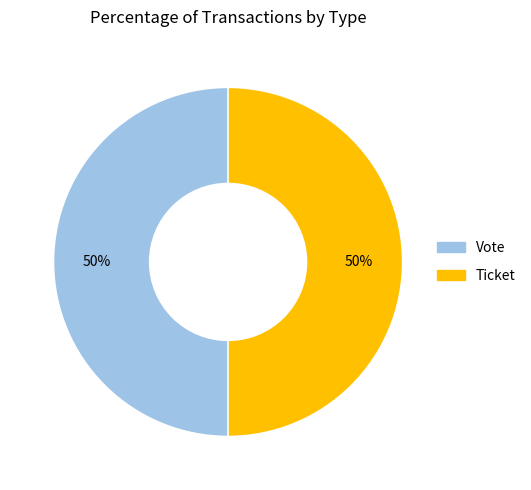

True or false: Vote accounts for 65% of the total.

False